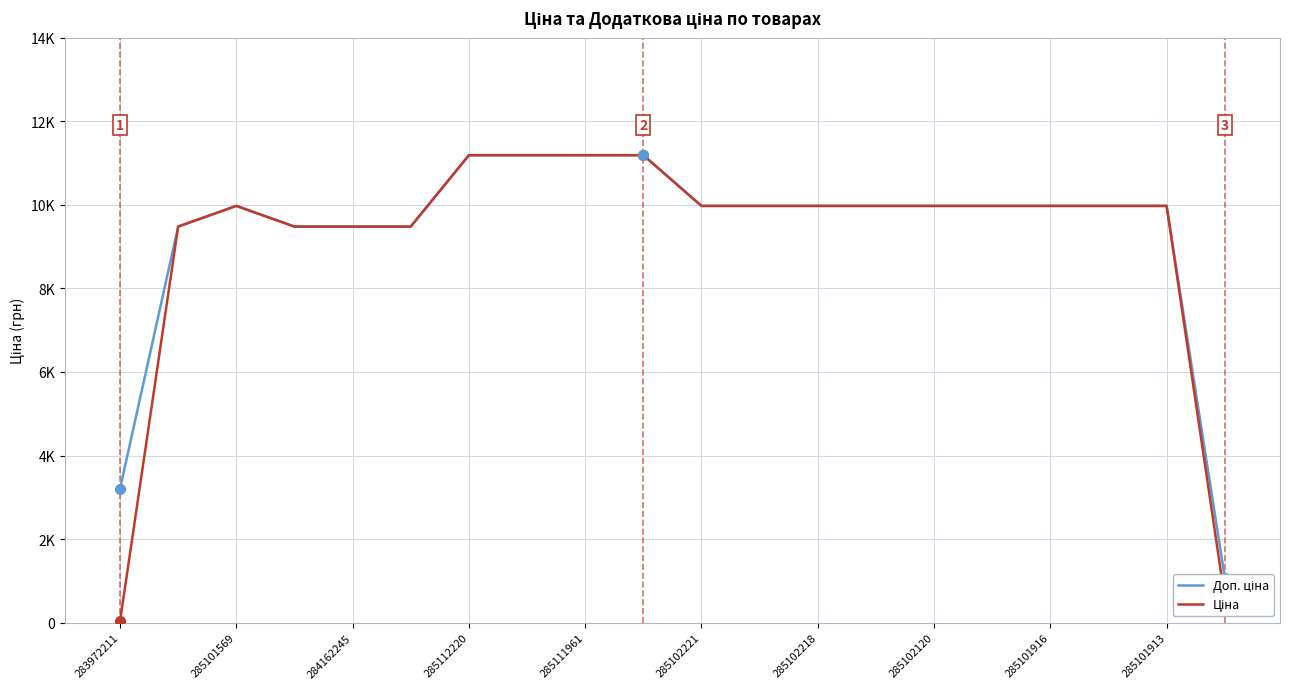

The Ціна series shows 972.6 at 19. True or false?

False